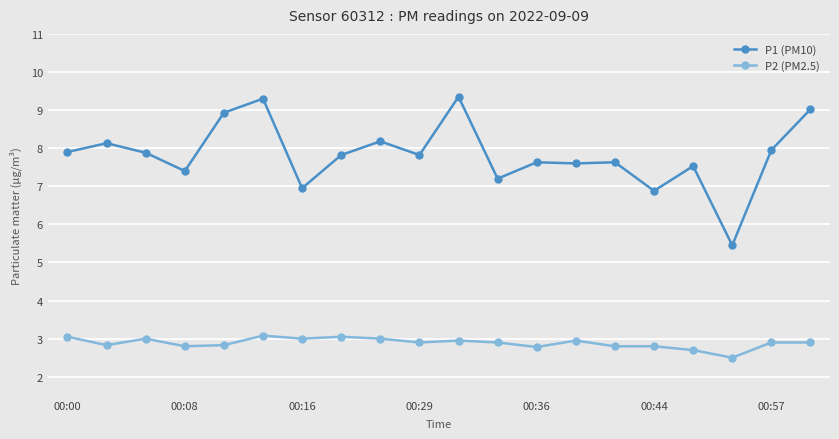

What is the average value of the P2 (PM2.5) series?

2.9